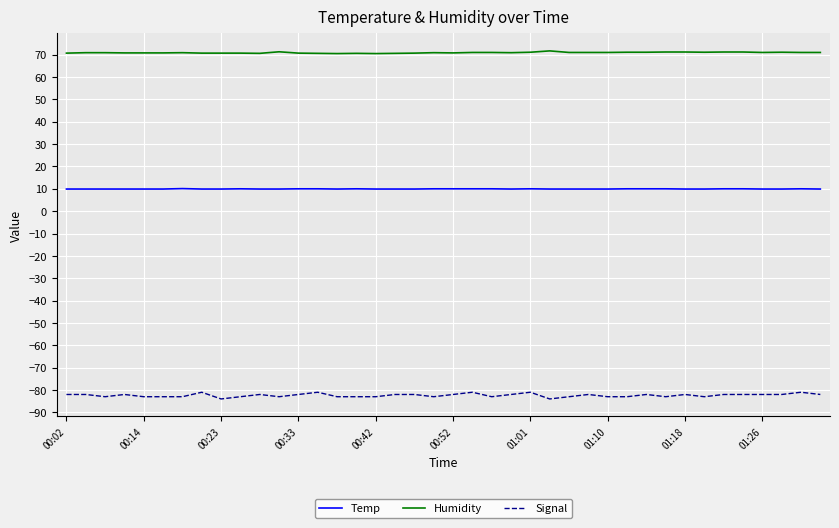

True or false: Humidity and Temp intersect in this chart.

False